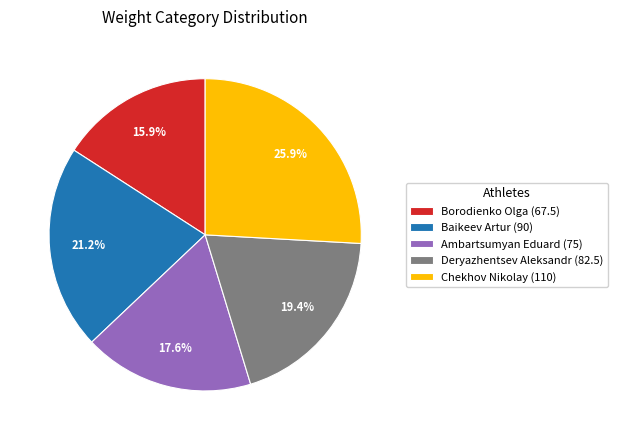

To the nearest percent, what is the difference between the largest and smallest slice percentages?

10%